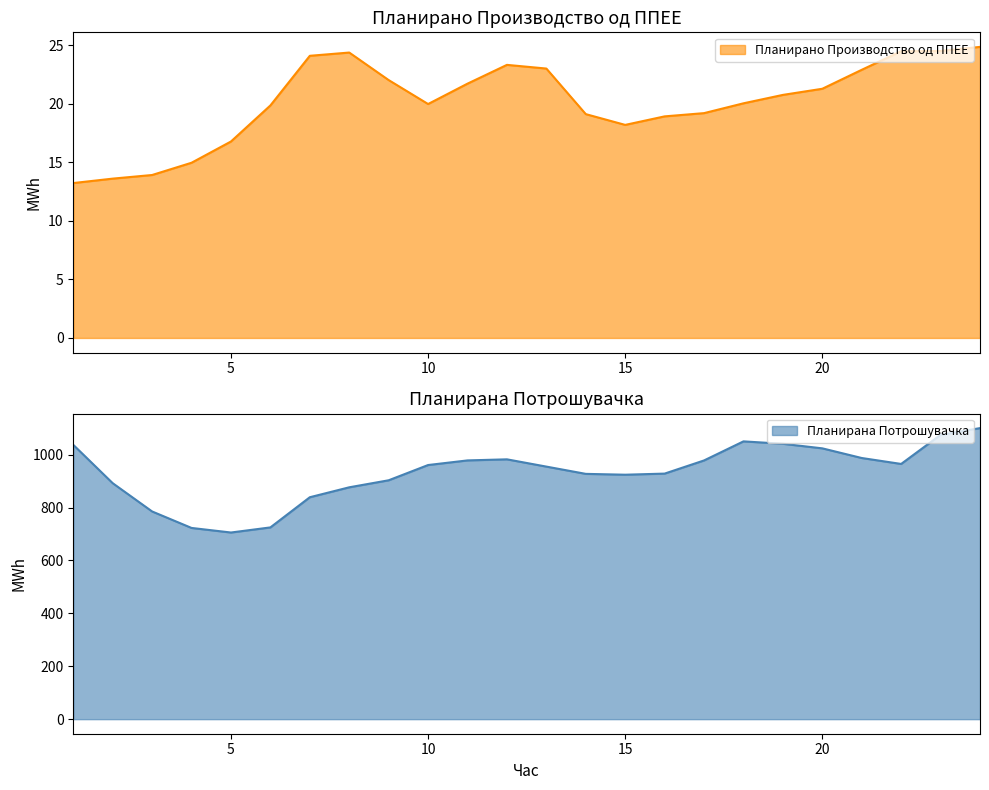

What is the lowest value of the Планирано Производство од ППЕЕ series?

13.2